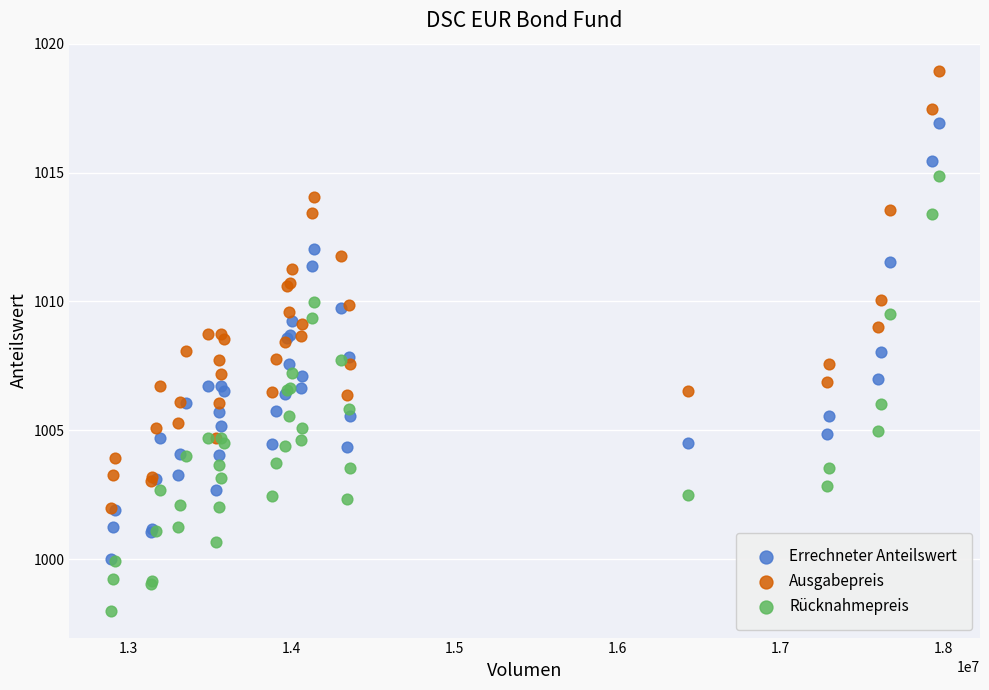

Which series contains the highest Y value?

Ausgabepreis